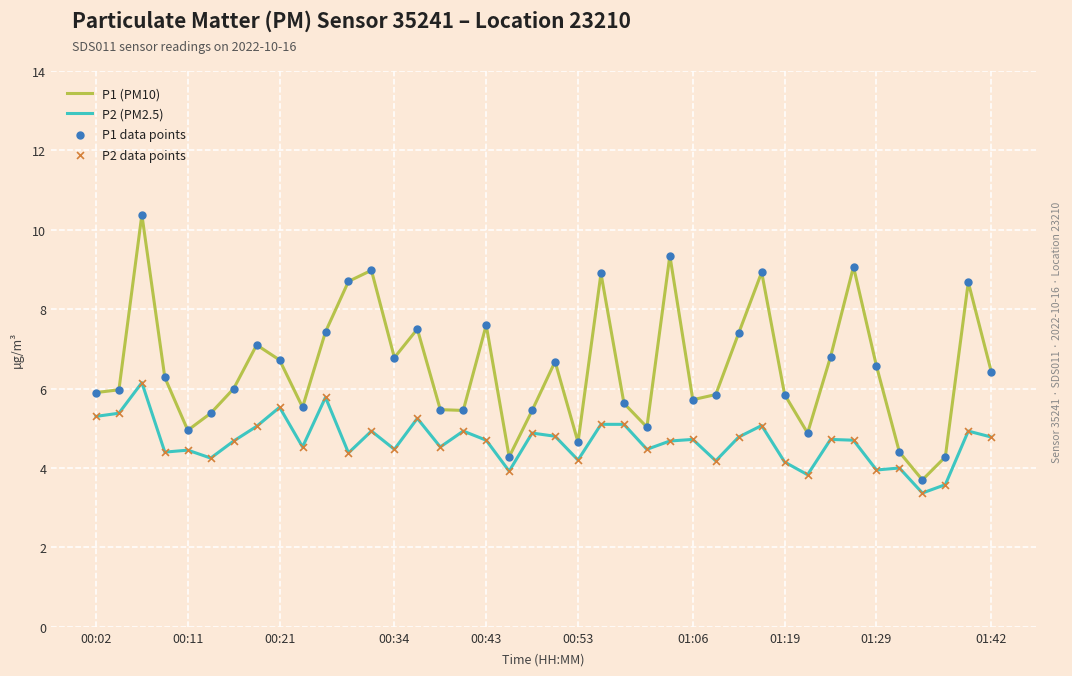

Which series has the widest spread of values?

P1 (PM10)